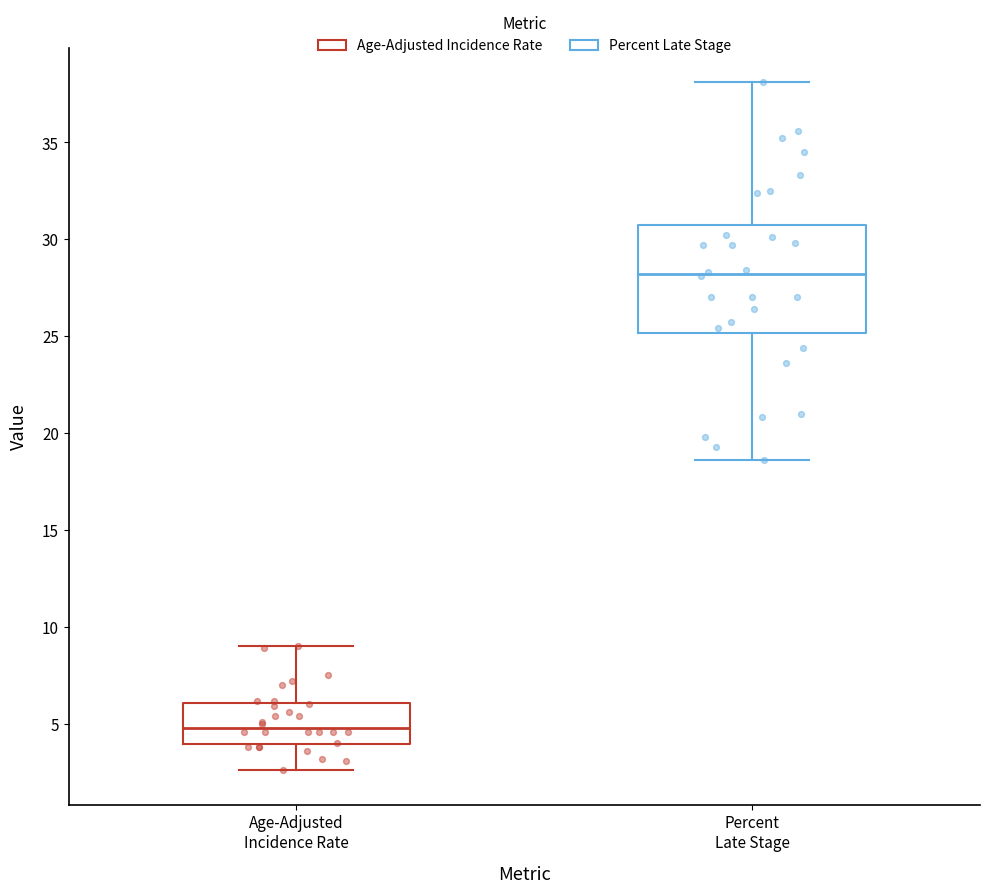

Which box's median line is the highest?

Percent Late Stage